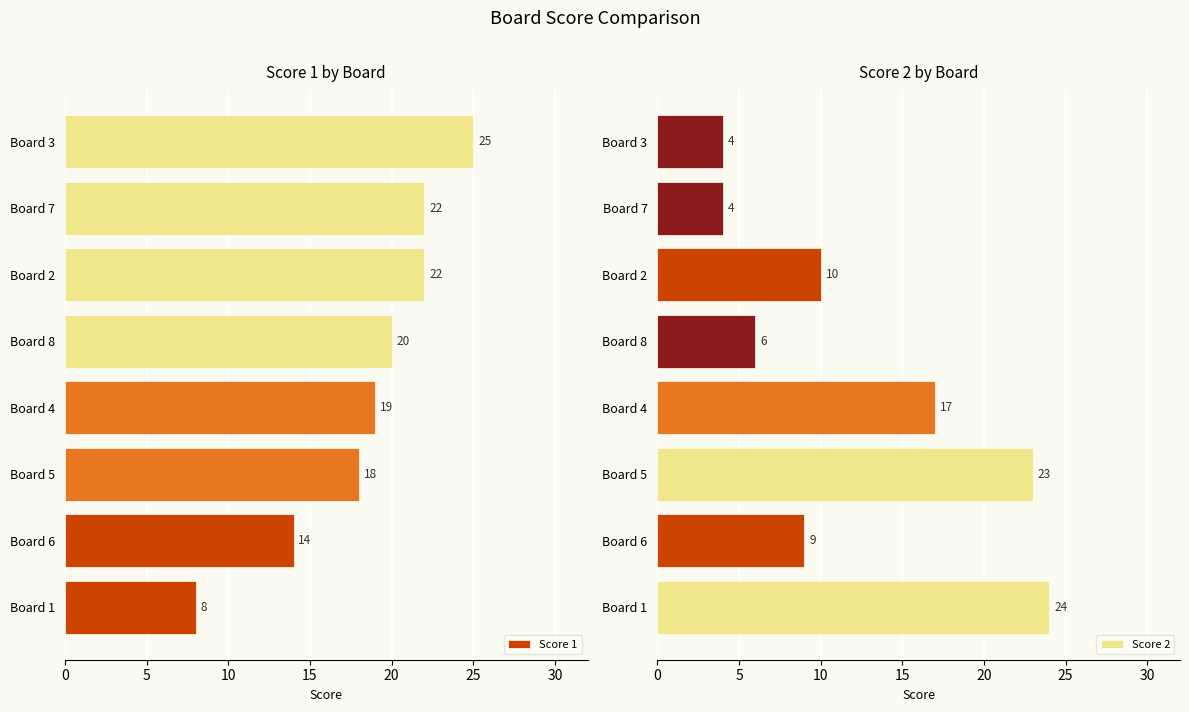

What is the average value of the Score 1 series?

18